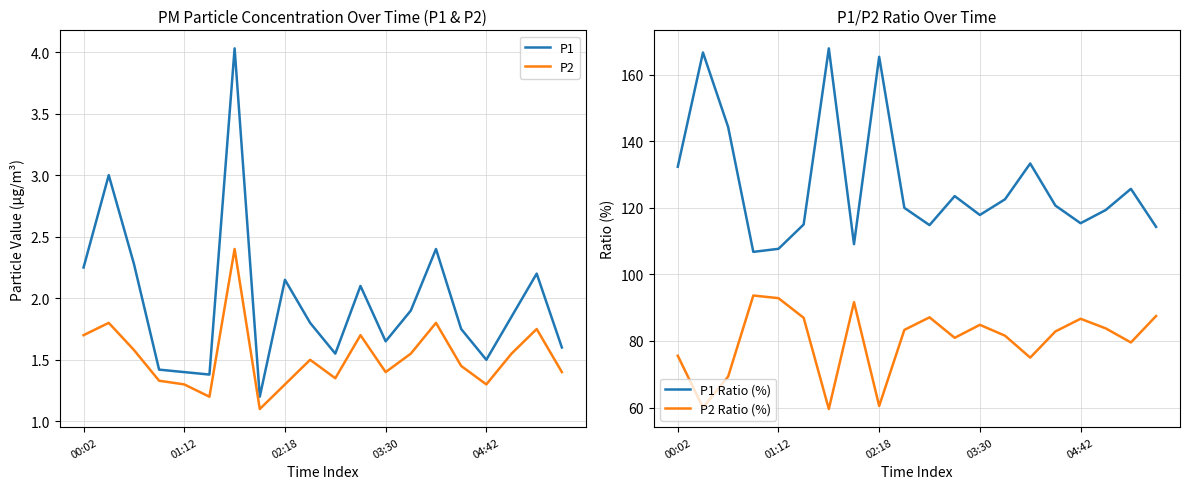

The value of P1 Ratio (%) at 02:18 is 225.2. True or false?

False